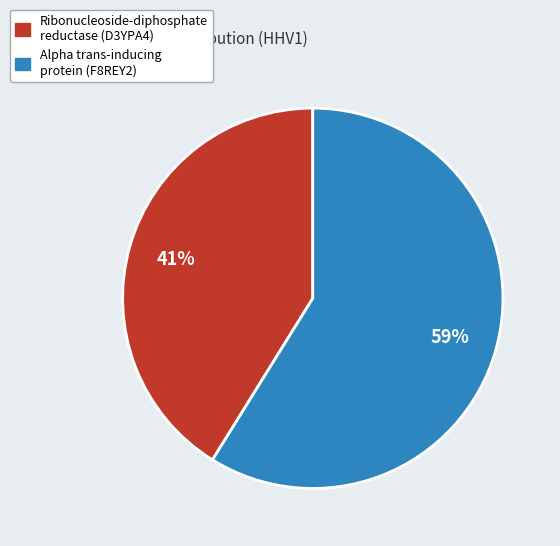

How many slices are in this pie chart?

2